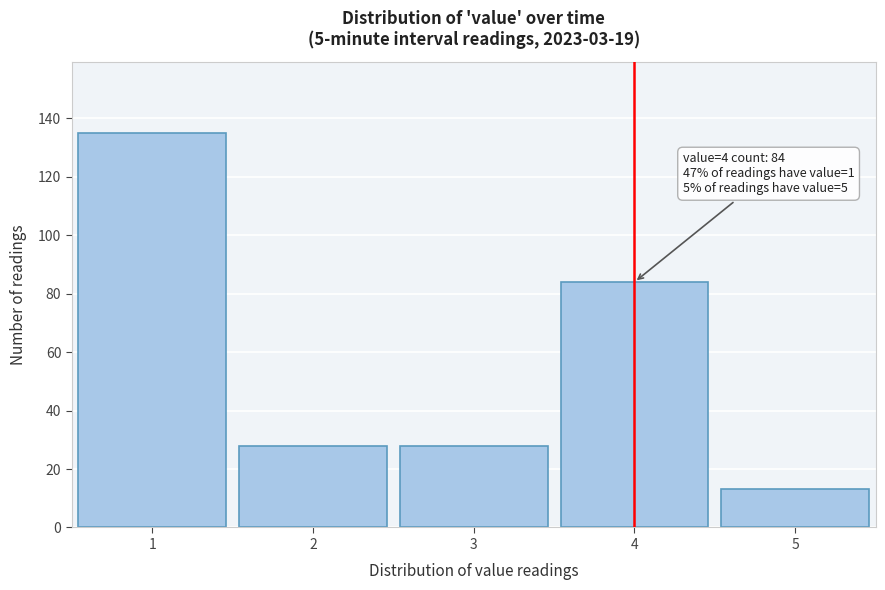

Reading left to right, what are all the values shown in this chart?

135	28	28	84	13